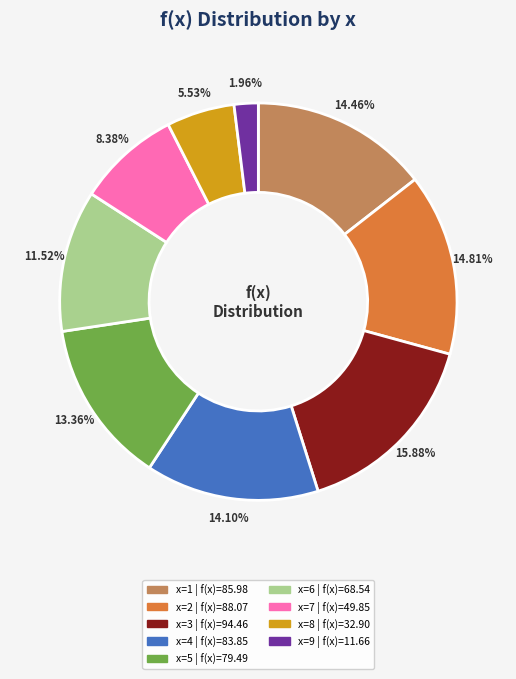

Is there any slice that represents more than half of the pie?

No